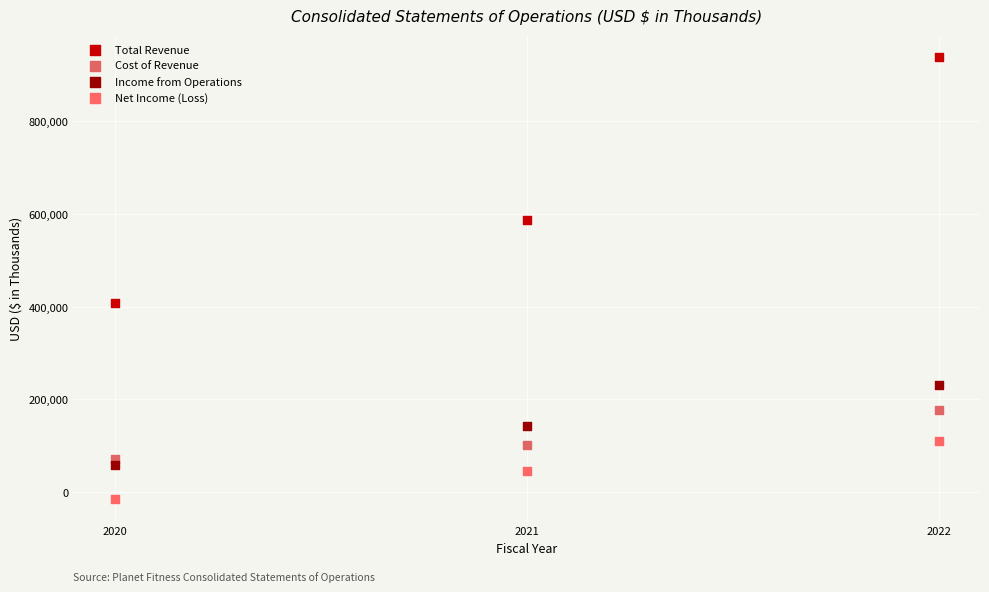

Across all data points, what is the range of Y values (max minus min)?

951976